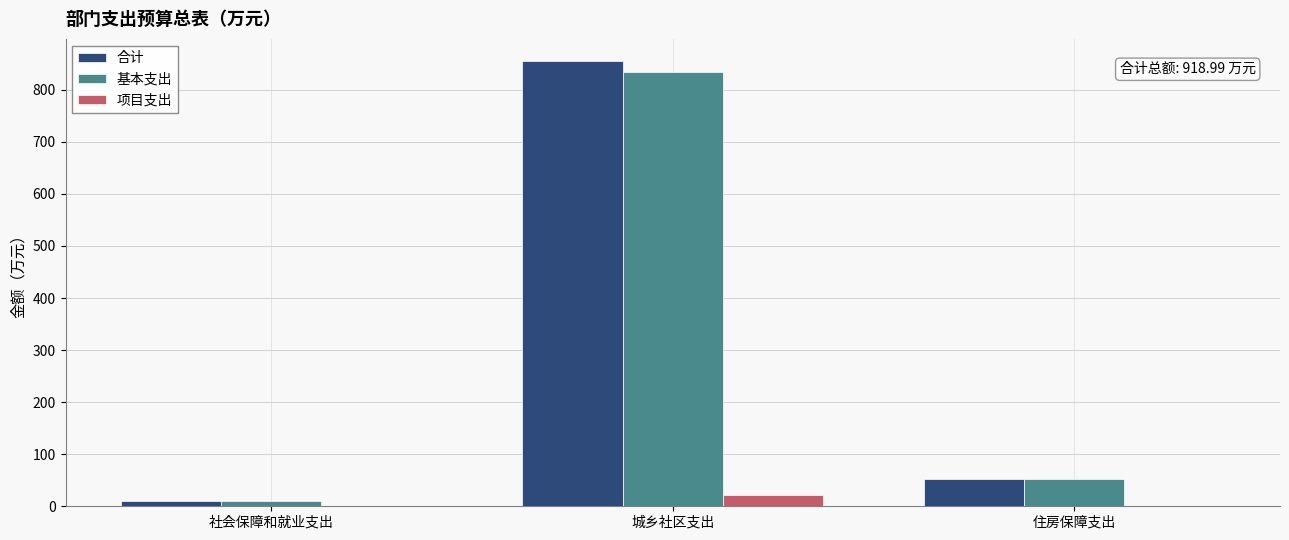

At which label is 基本支出 closest to 422?

住房保障支出